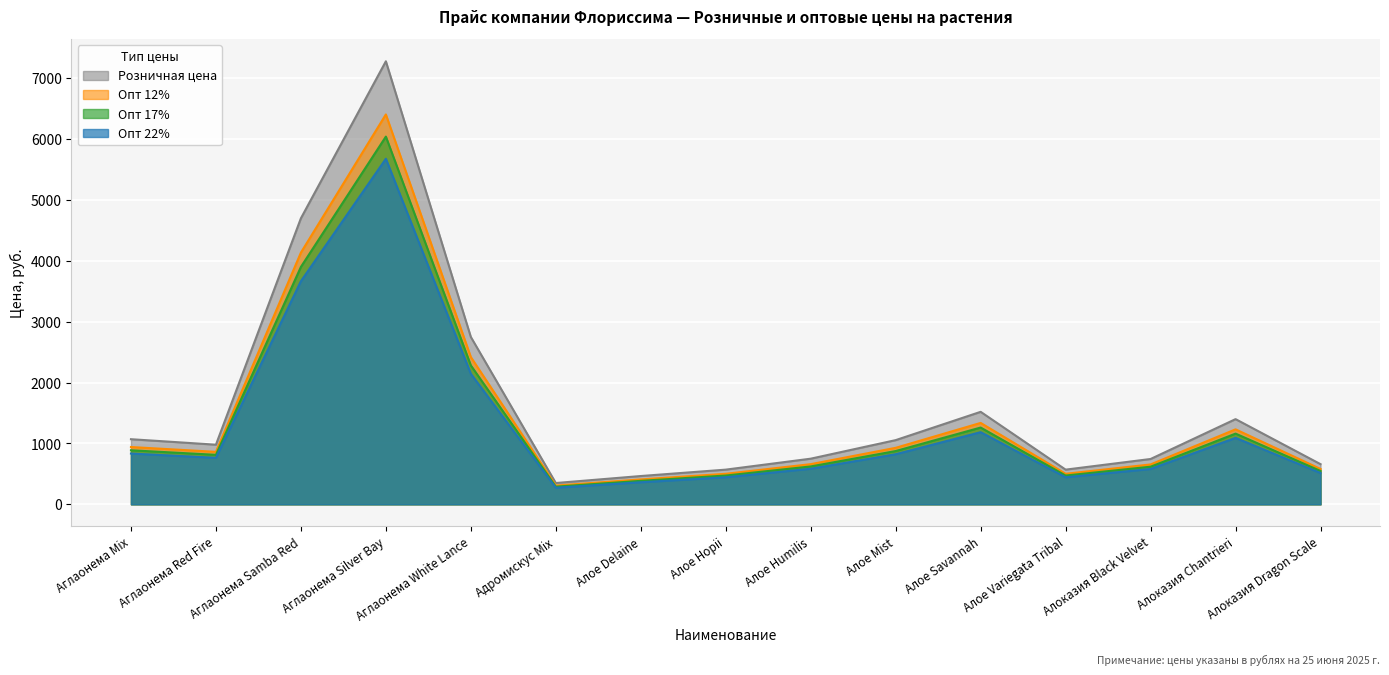

The value of Опт 22% at Алое Humilis is 585.0. True or false?

True